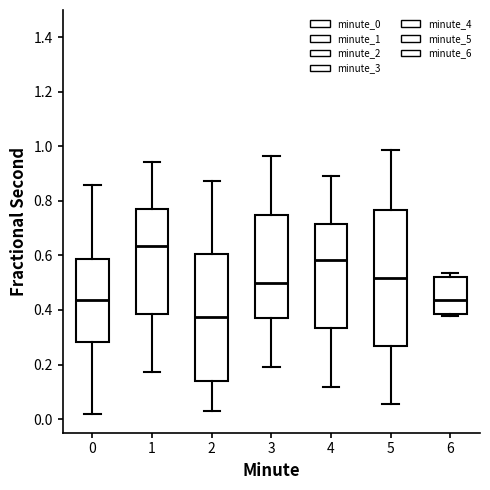

Where does the upper whisker of the box at x = 3 end on the y-axis? The values are not printed on the chart, so give them approximately, as read against the axis.

0.96